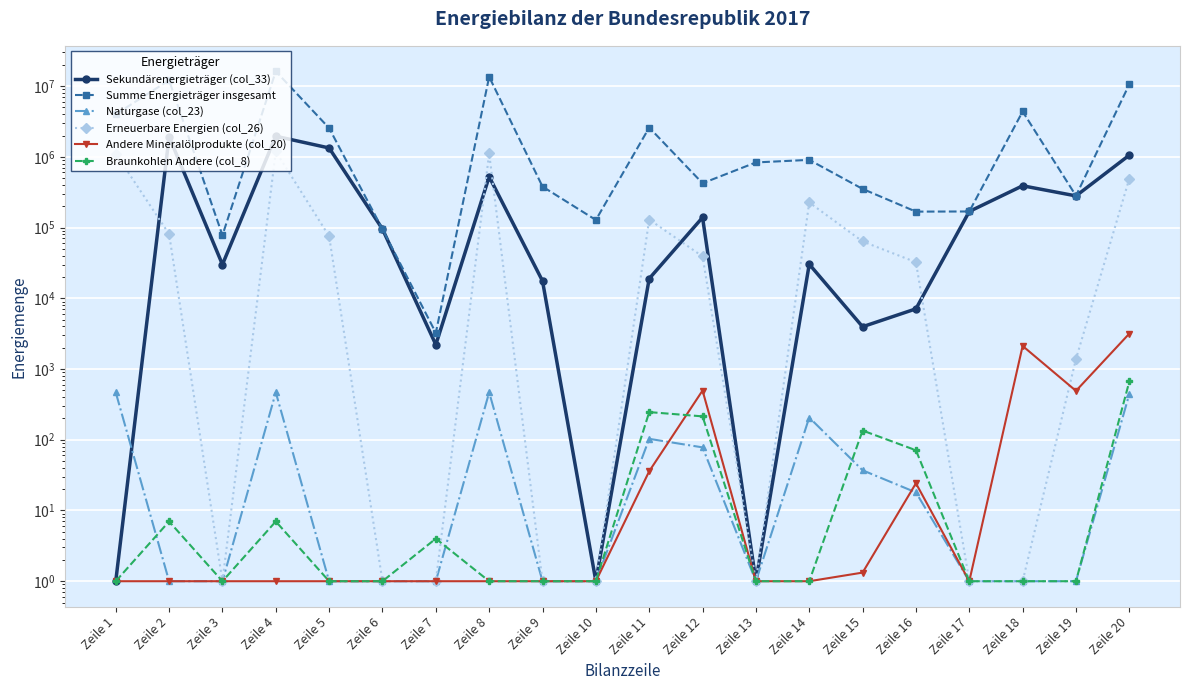

Rank the series at Zeile 14 from lowest to highest value.

Andere Mineralölprodukte (col_20), Braunkohlen Andere (col_8), Naturgase (col_23), Sekundärenergieträger (col_33), Erneuerbare Energien (col_26), Summe Energieträger insgesamt